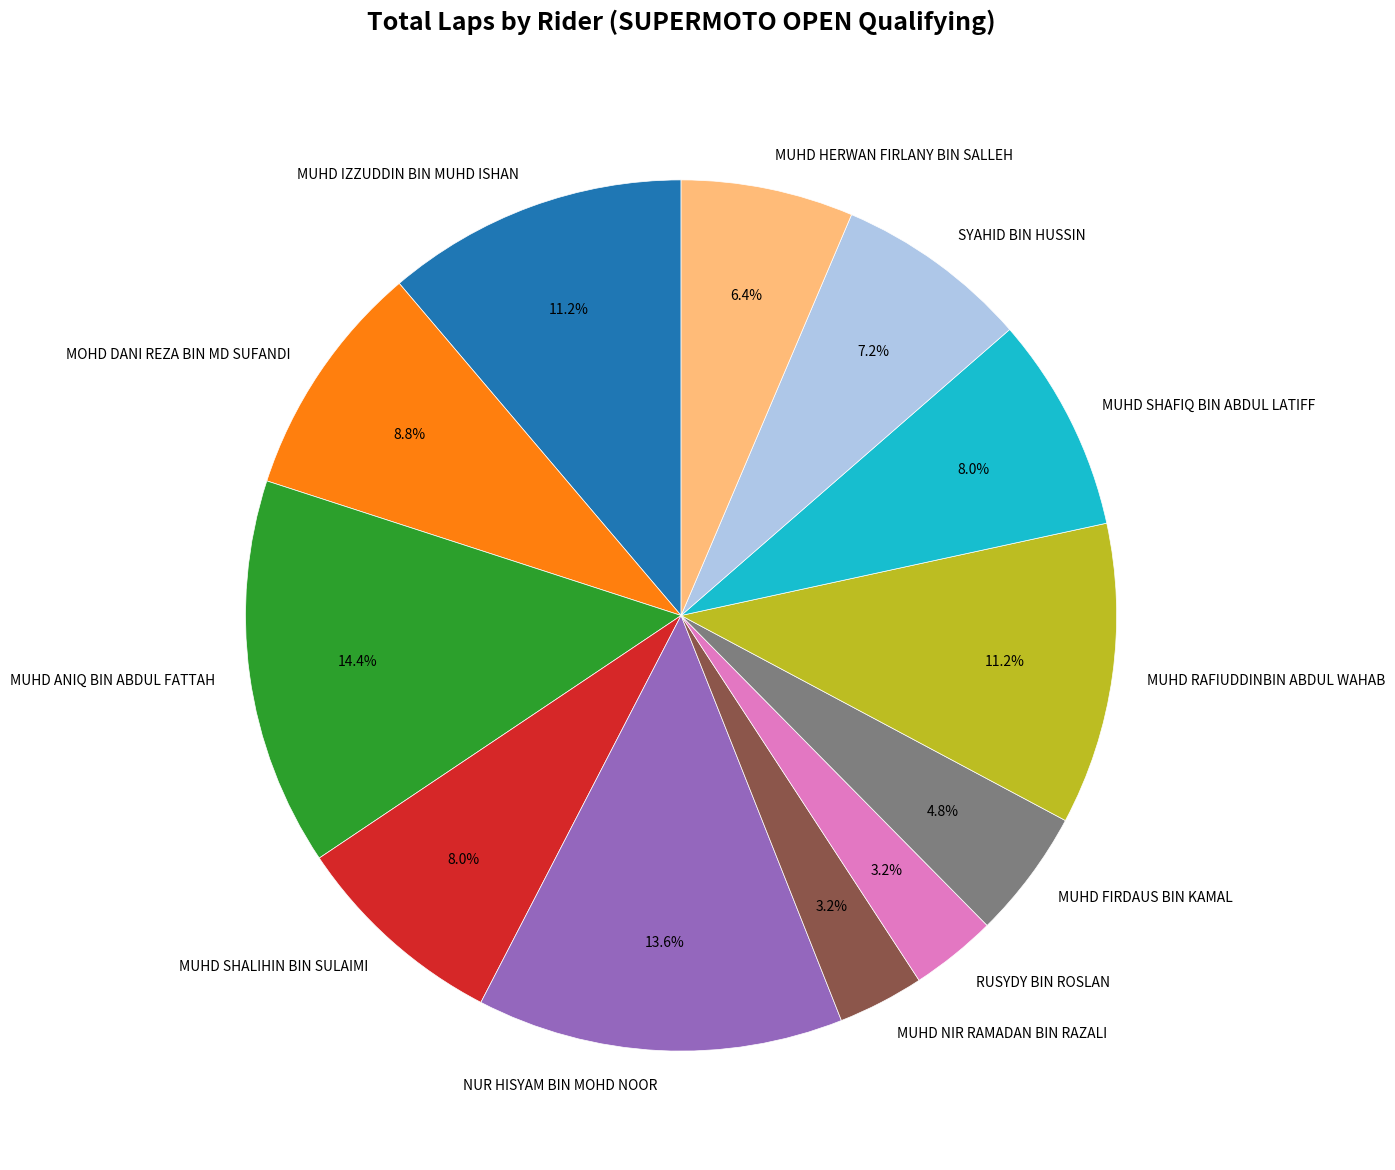

What percentage is NOT represented by RUSYDY BIN ROSLAN?

96.8%